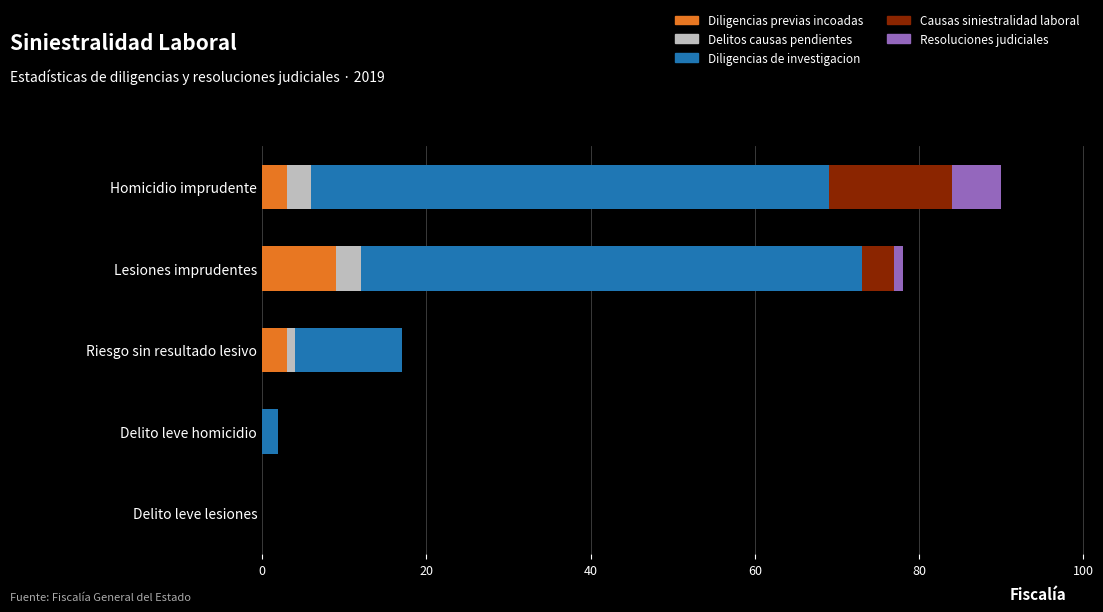

What is the highest value of the Diligencias previas incoadas series?

9